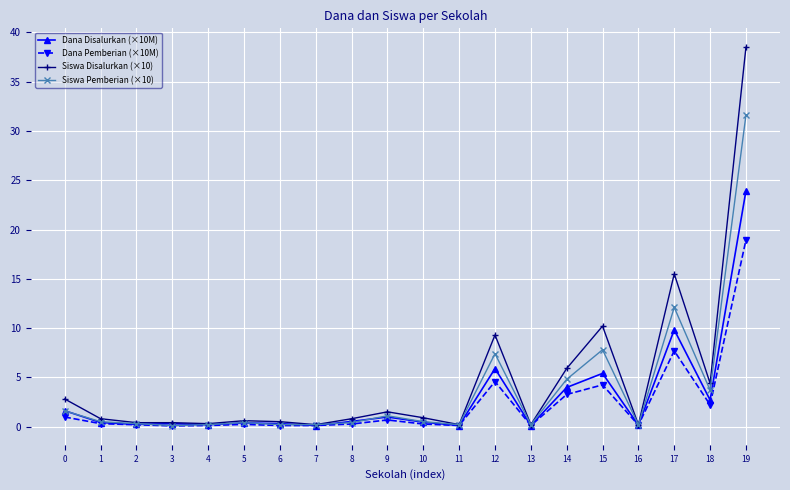

Which series has the largest total across all categories?

Siswa Disalurkan (×10)